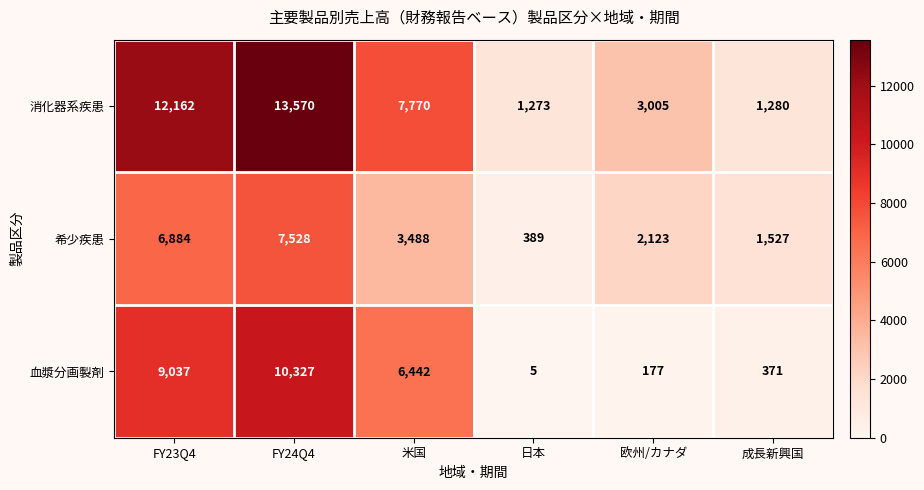

Count the number of data series in this chart.

3